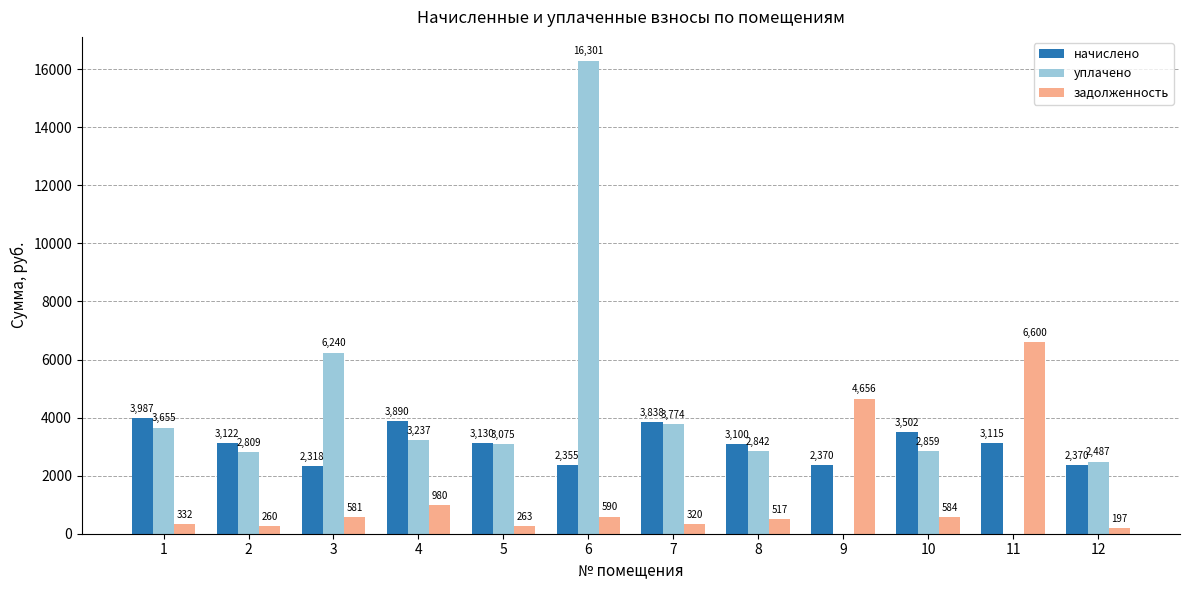

What is the approximate value of начислено at 1?

3986.9